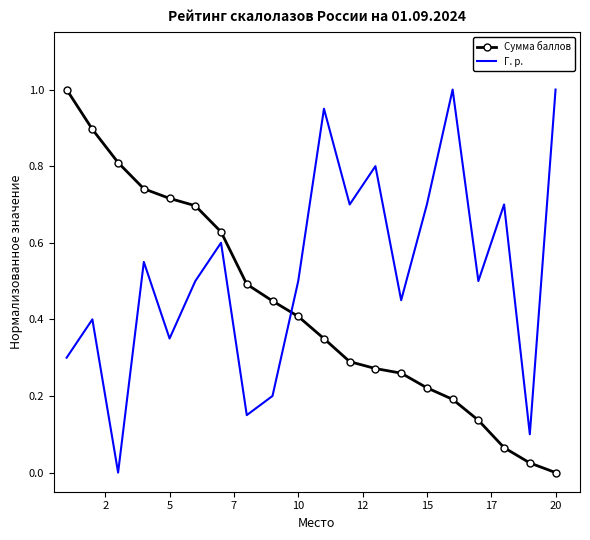

After their last crossing, which series has the higher values: Г. р. or Сумма баллов?

Г. р.